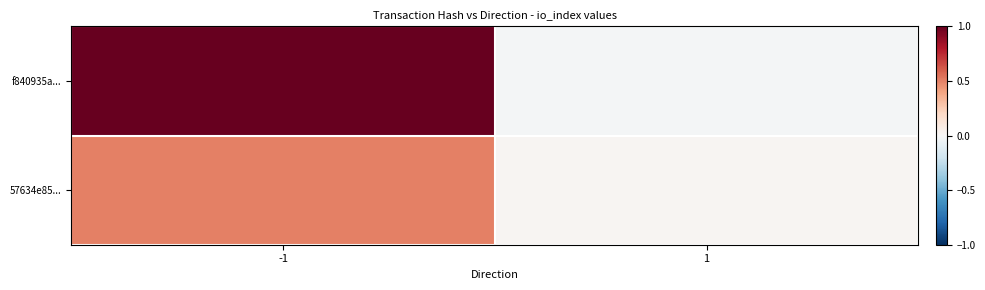

How many series are shown in this chart?

2